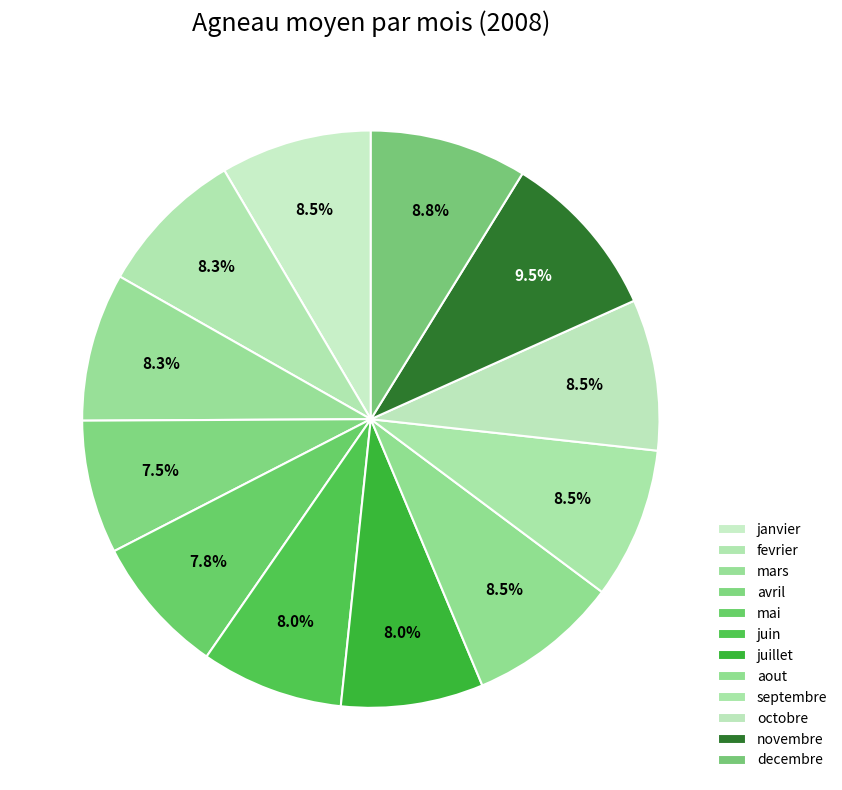

What is the ratio of the value at septembre to the value at octobre?

1.0